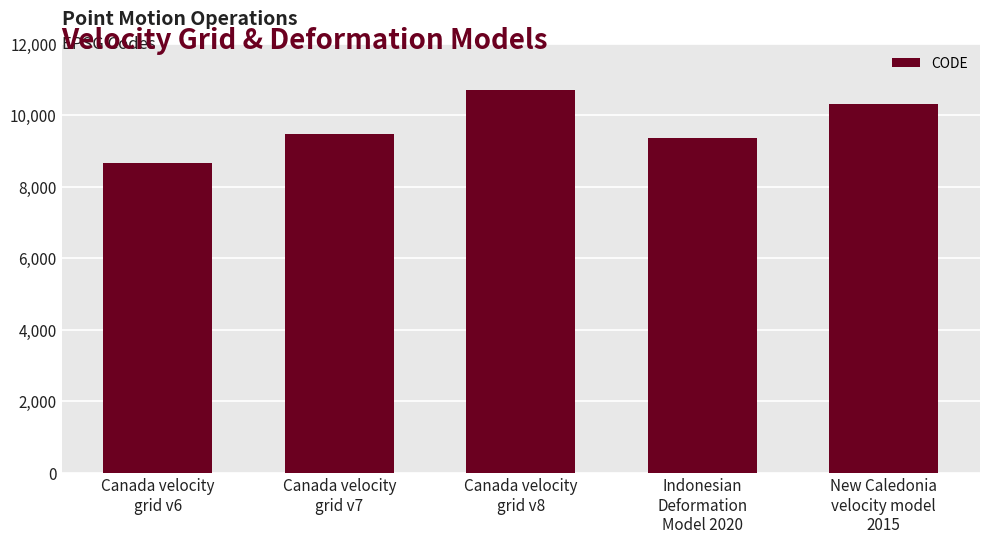

Where is the data nearest to the value 9691?

Canada velocity
grid v7